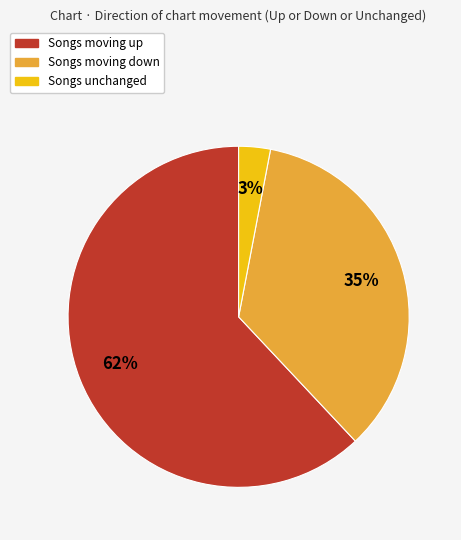

Is there a majority slice in this chart?

Yes